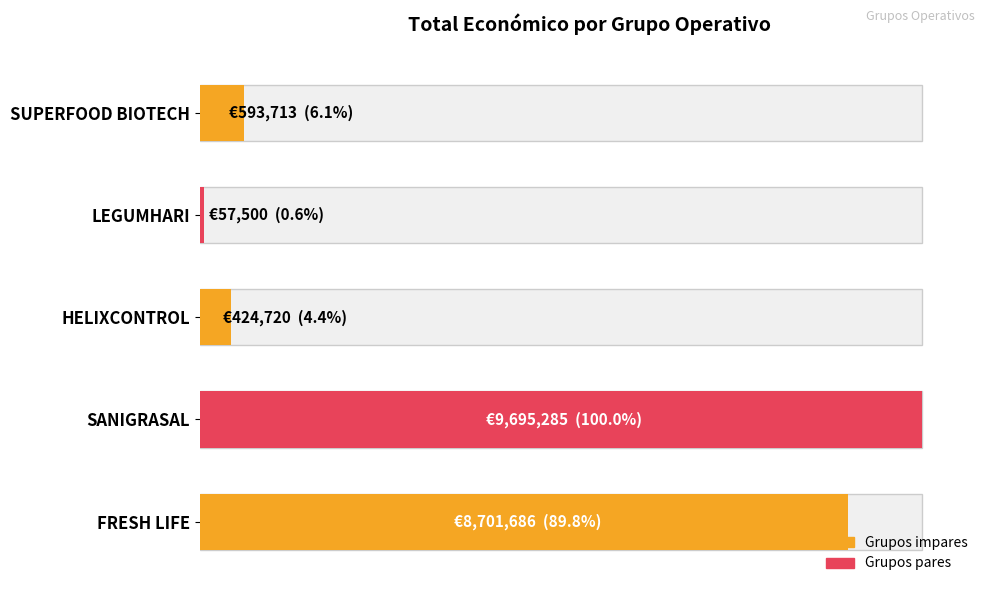

What is the difference between the maximum and minimum values?

9637785